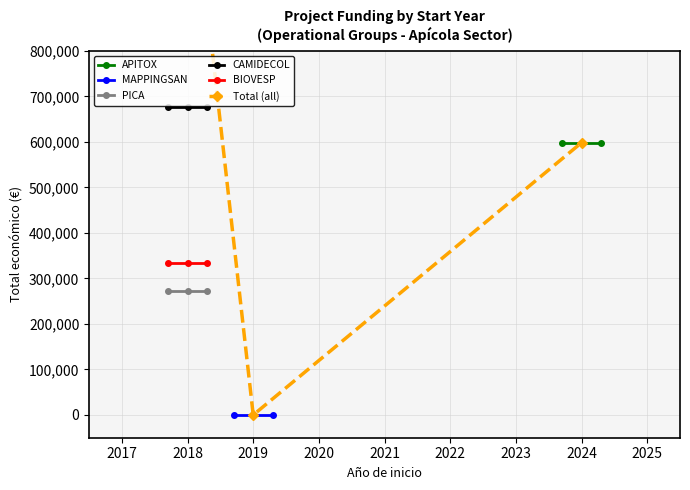

Which series has the largest total across all categories?

CAMIDECOL